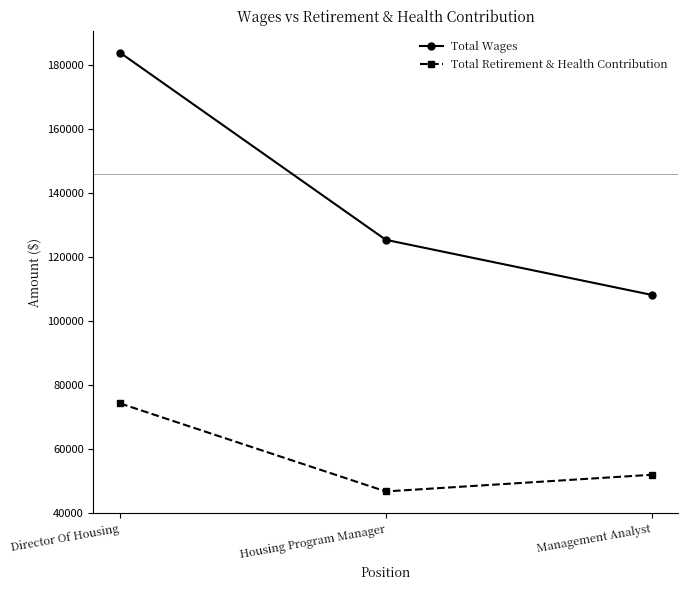

Rank the series by their average value, from lowest to highest.

Total Retirement & Health Contribution, Total Wages